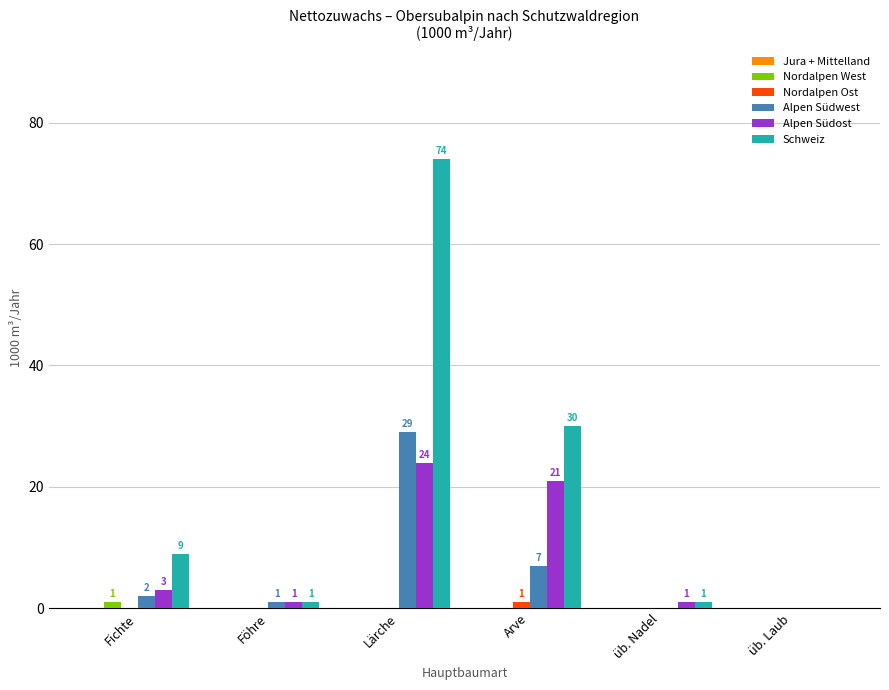

Are the bars horizontal?

No